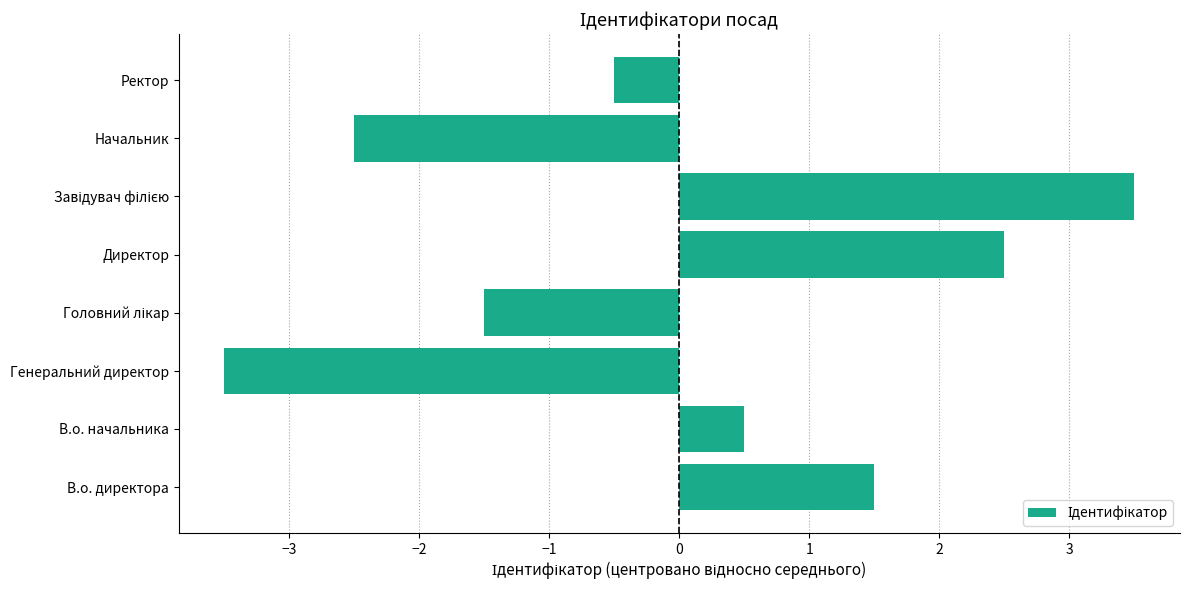

Count the number of categories in the chart.

8